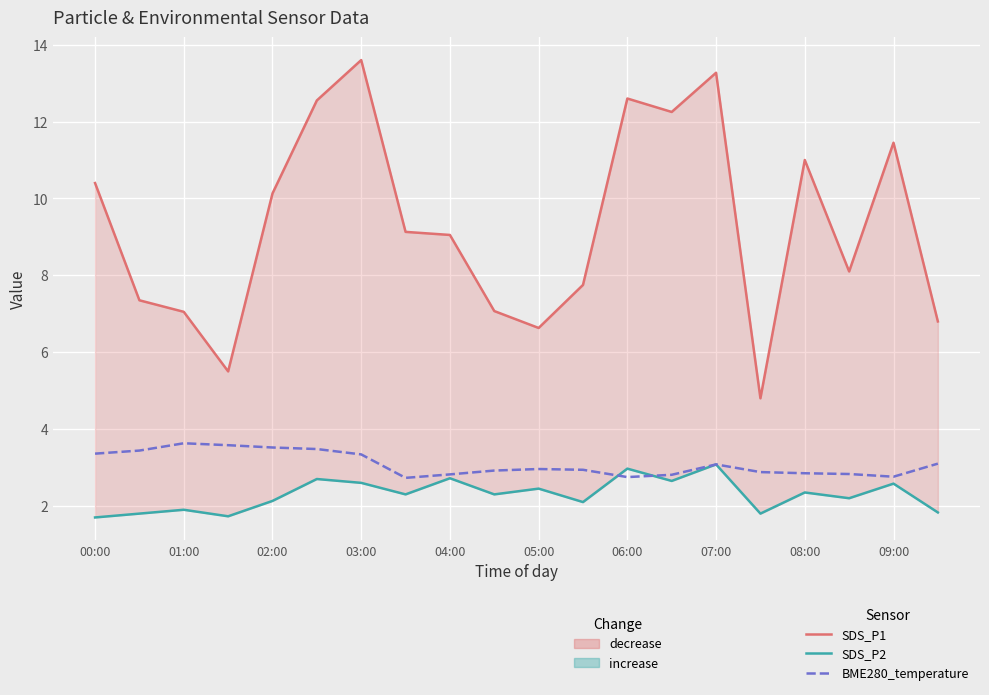

What are all the series names shown in the legend?

SDS_P1, SDS_P2, BME280_temperature